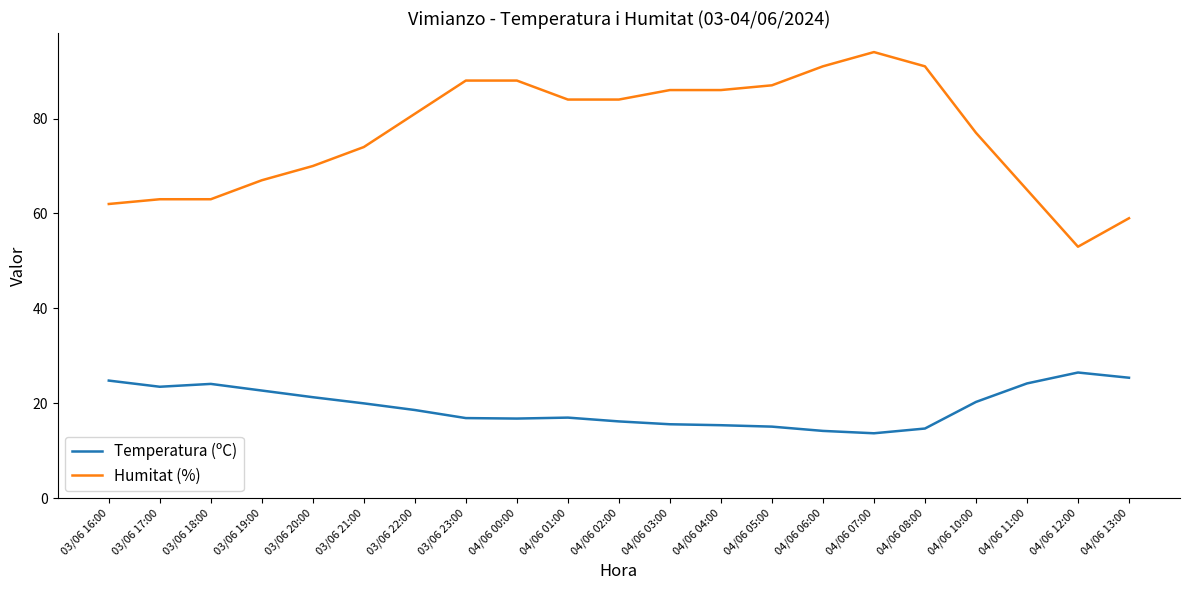

What is the approximate value of Temperatura (ºC) at 03/06 20:00?

21.3